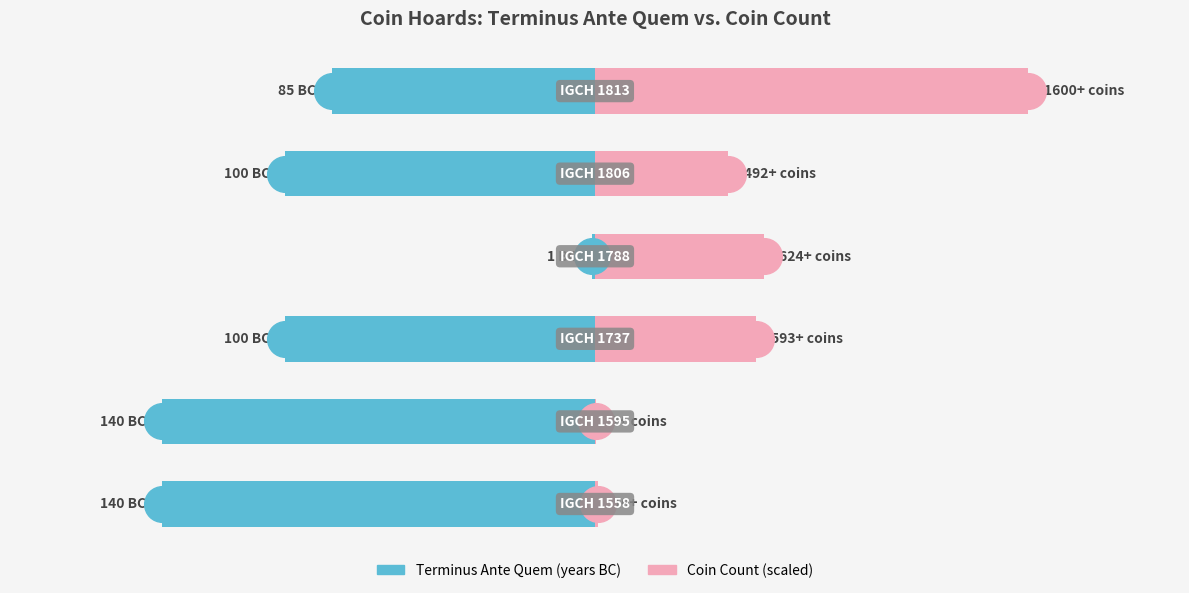

Which series contains the lowest Y value?

Terminus Ante Quem (years BC)